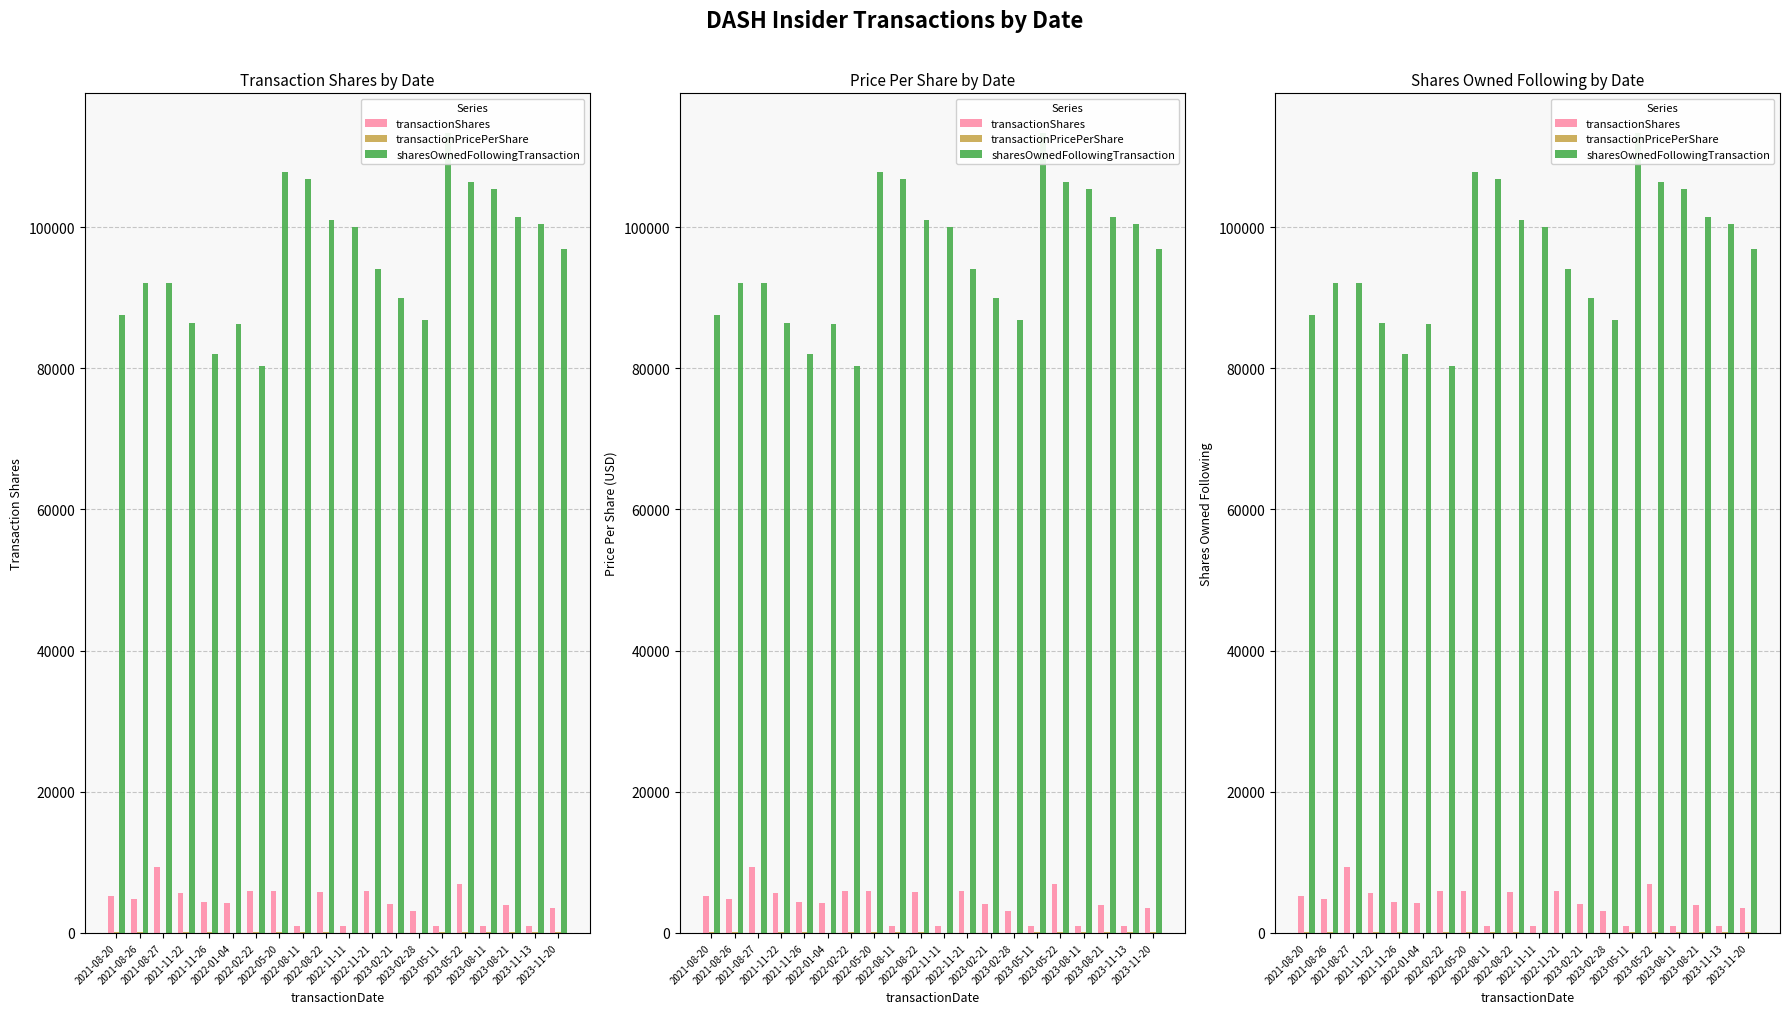

At 2022-11-21, list the series in order from largest to smallest.

sharesOwnedFollowingTransaction, transactionShares, transactionPricePerShare